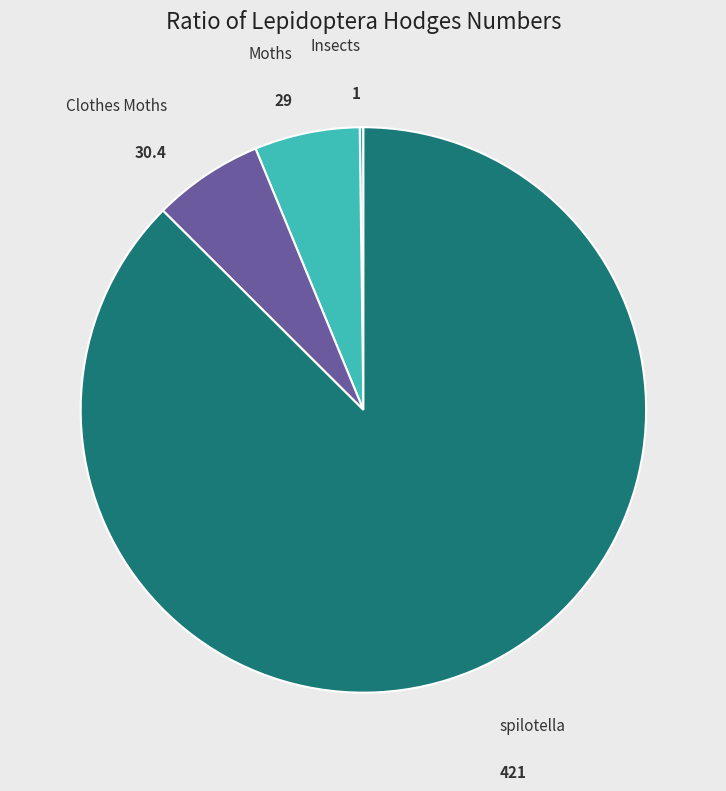

Is it true that Clothes Moths is 18% of the pie?

False